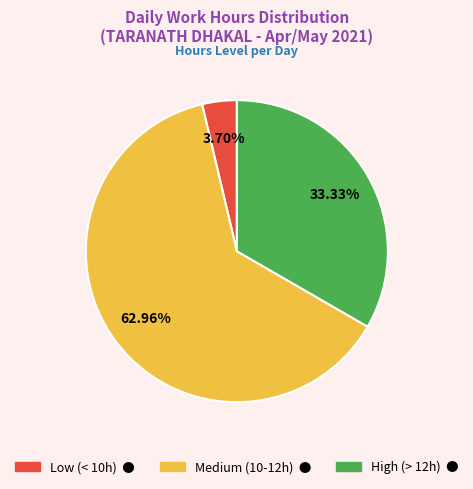

Does any single category account for the majority?

Yes